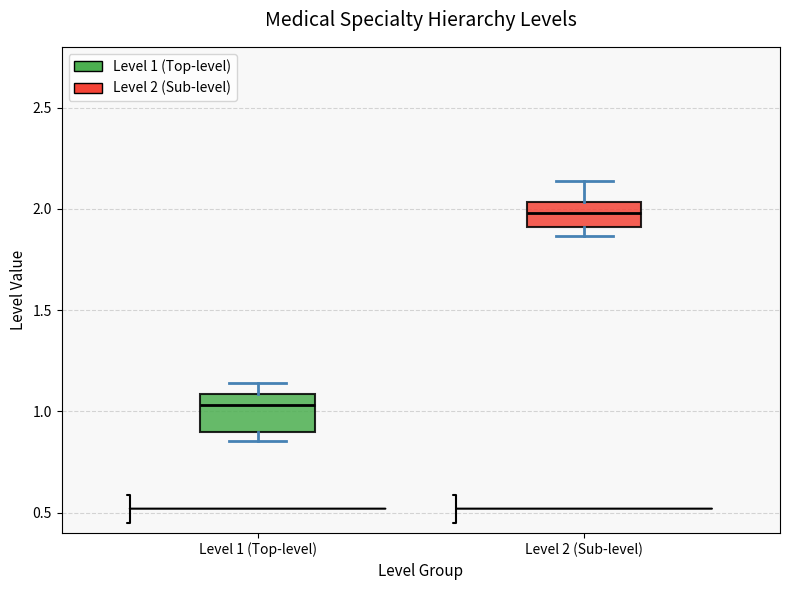

Reading left to right, transcribe this box plot: for each box, give where its median line is, the range the box spans, and where its two whiskers end, as read against the y-axis. The values are not printed on the chart, so give them approximately, as read against the axis.

Level 1 (Top-level): median 1.05, box 0.90 to 1.10, whiskers 0.85 to 1.15
Level 2 (Sub-level): median 2.00, box 1.90 to 2.05, whiskers 1.85 to 2.15